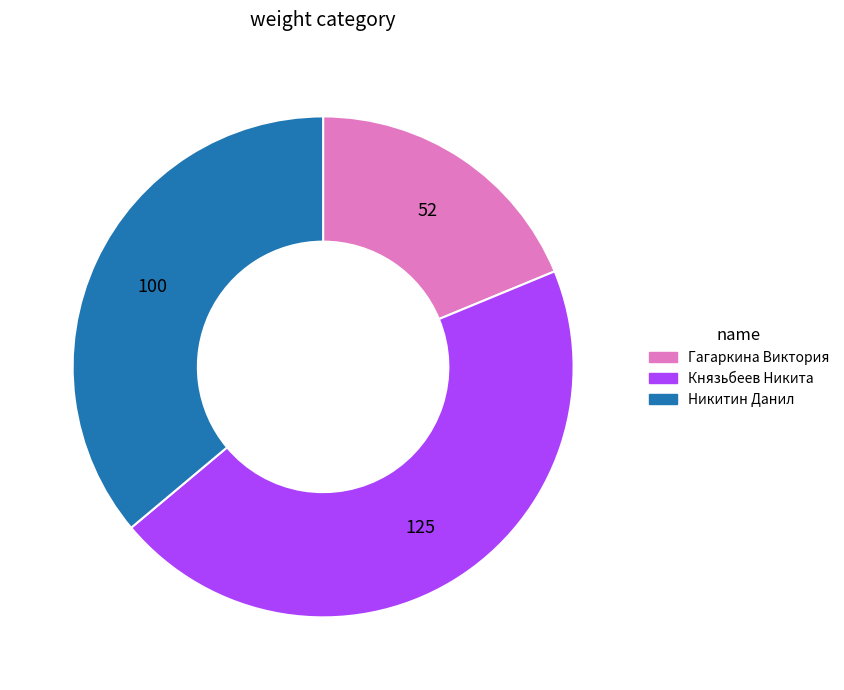

What is the largest slice in the pie chart?

Князьбеев Никита